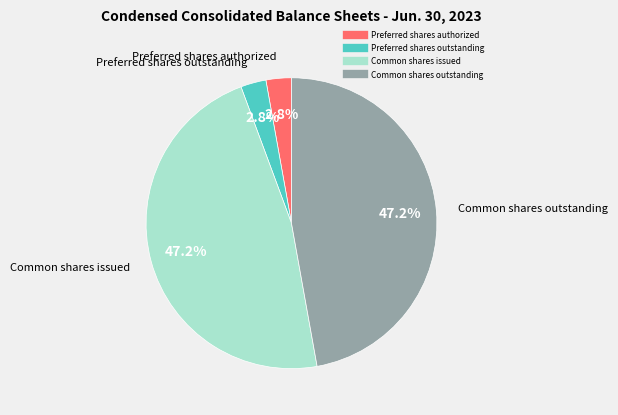

What portion of the pie excludes Preferred shares authorized?

97.2%